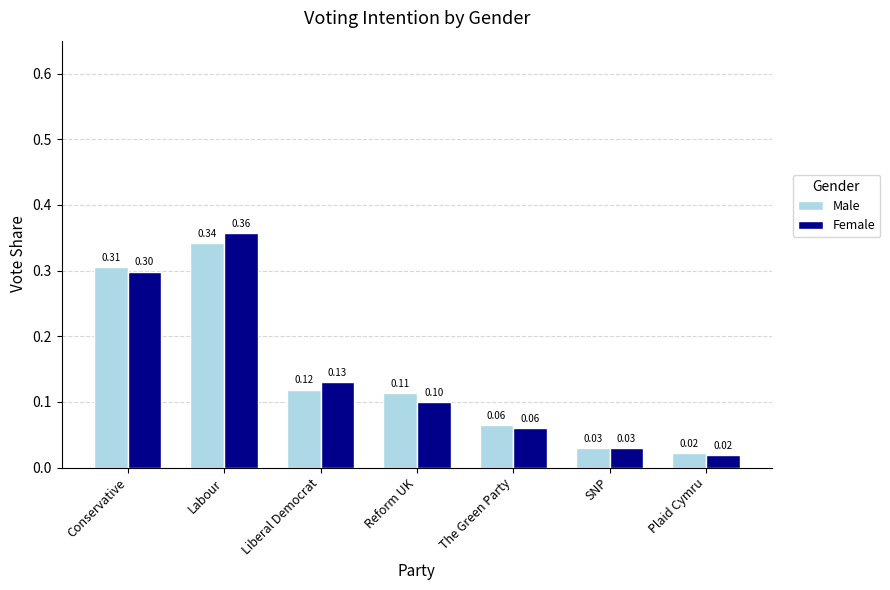

What position from the right is SNP?

2